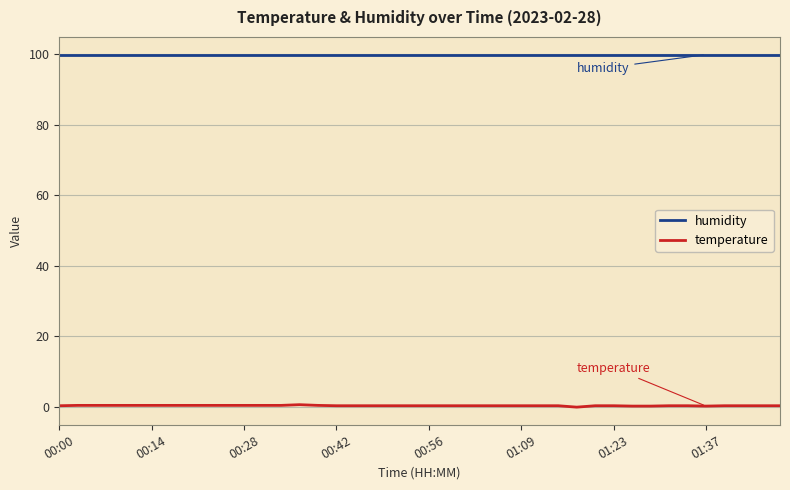

True or false: humidity and temperature intersect in this chart.

False